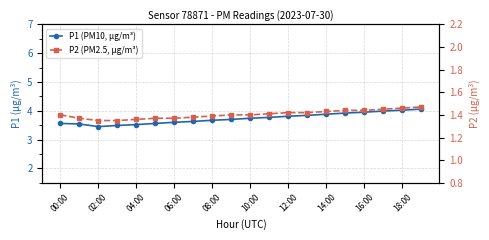

At which category is the sum across all series the highest?

19